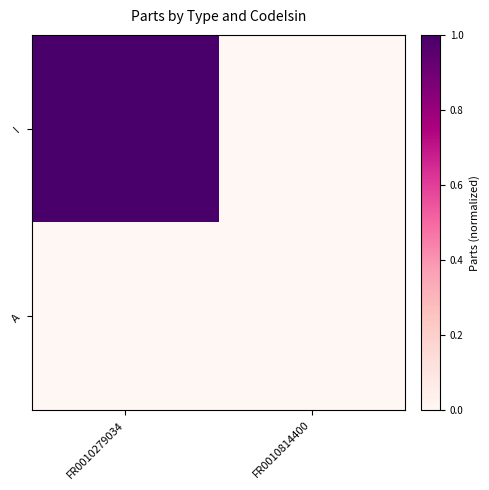

Reading right to left, what are all the values shown in this chart?

I: FR0010814400=0.0	FR0010279034=1.0
A: FR0010814400=0.0	FR0010279034=0.0